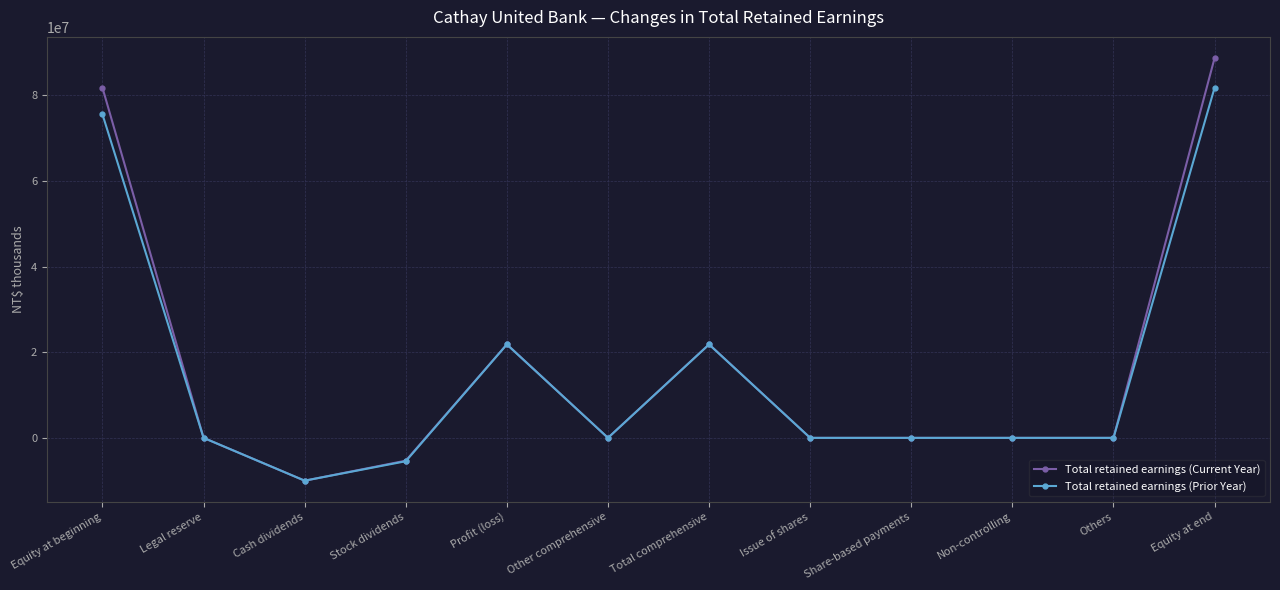

True or false: Total retained earnings (Current Year) has a value of 0 at Others.

True